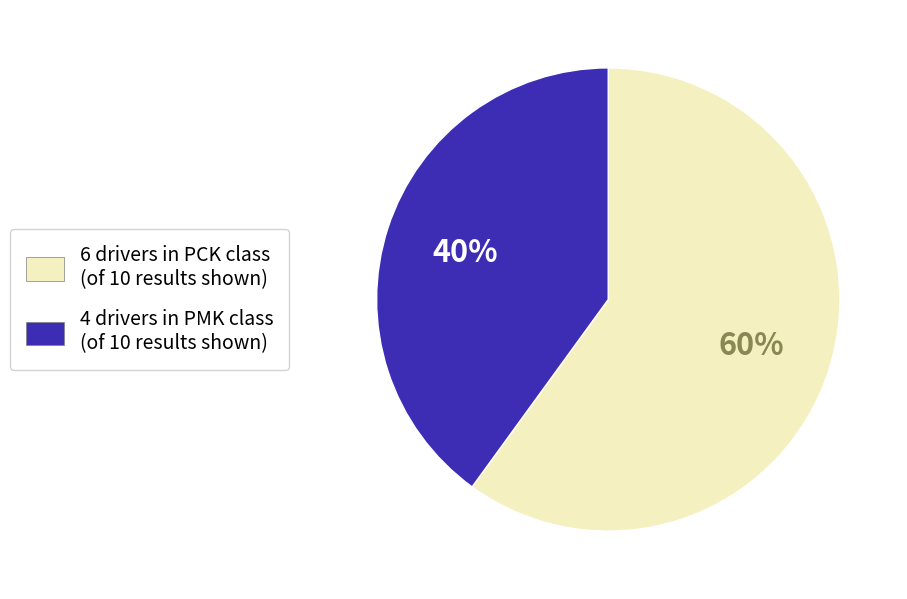

How many slices are in this pie chart?

2